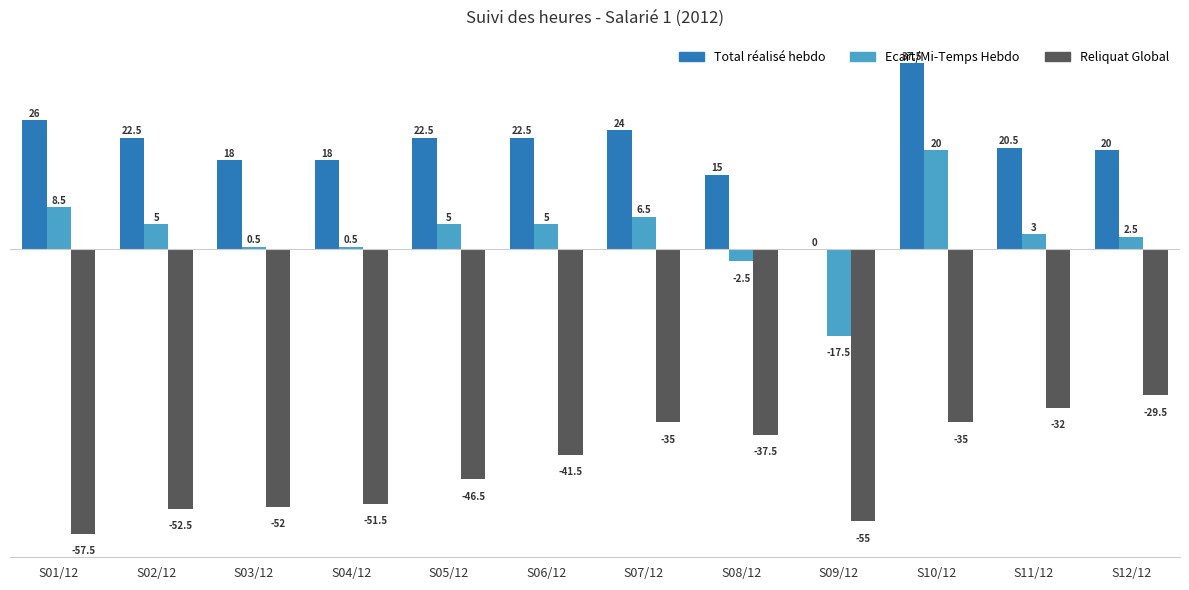

The value of Ecart/Mi-Temps Hebdo at S10/12 is 35.5. True or false?

False